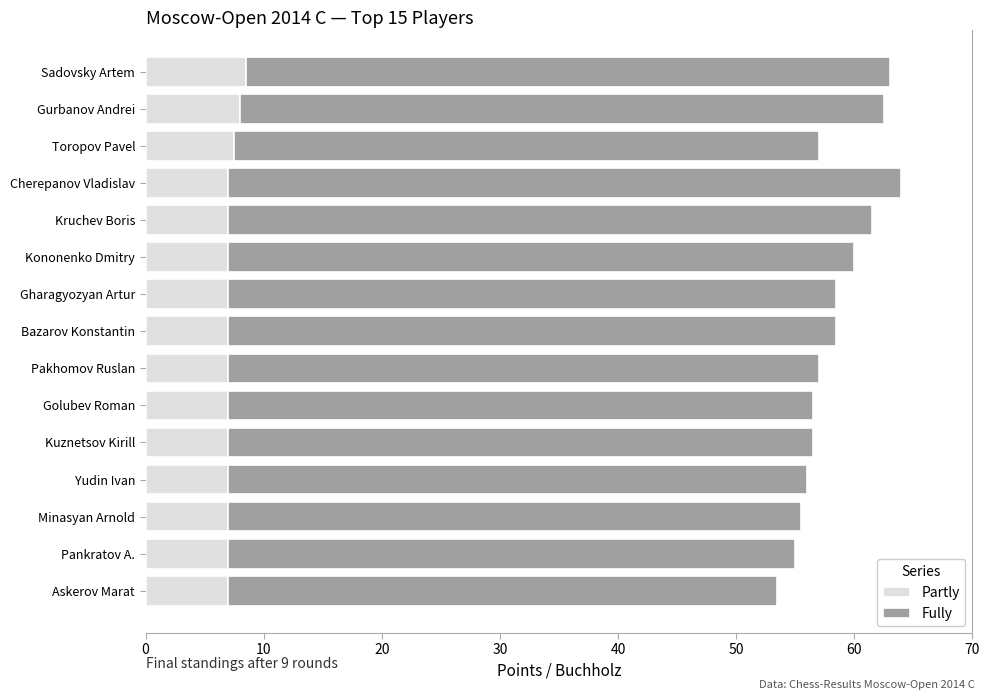

What is the total value across all series at Kononenko Dmitry?

60.0